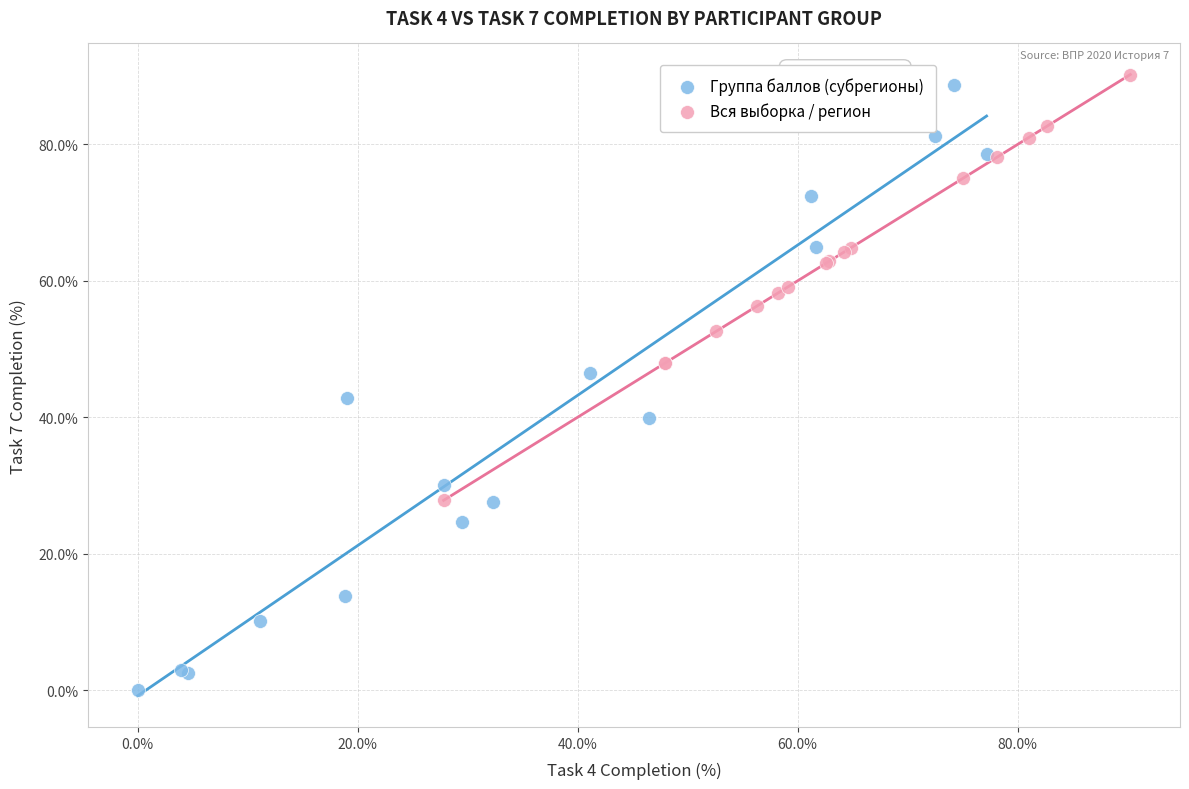

Which series has the widest spread of Y values?

Группа баллов (субрегионы)